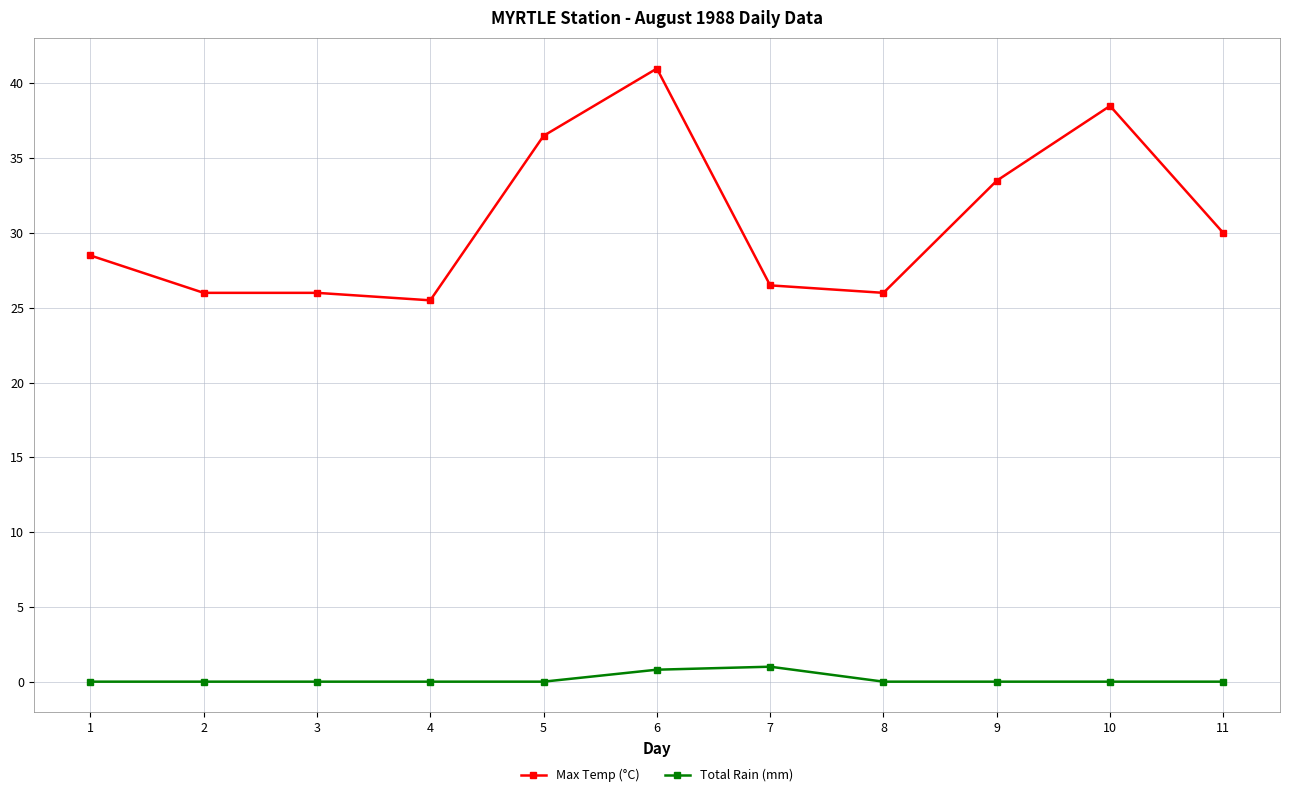

Which series has the largest range (max minus min)?

Max Temp (°C)